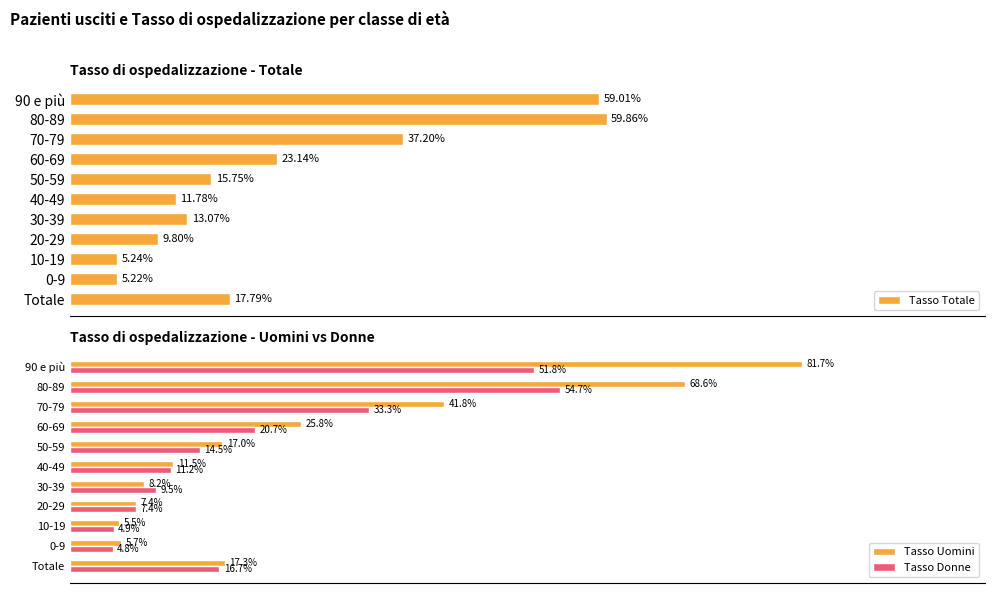

What is the value of the Tasso Donne bar at the 4th from the left?

7.4